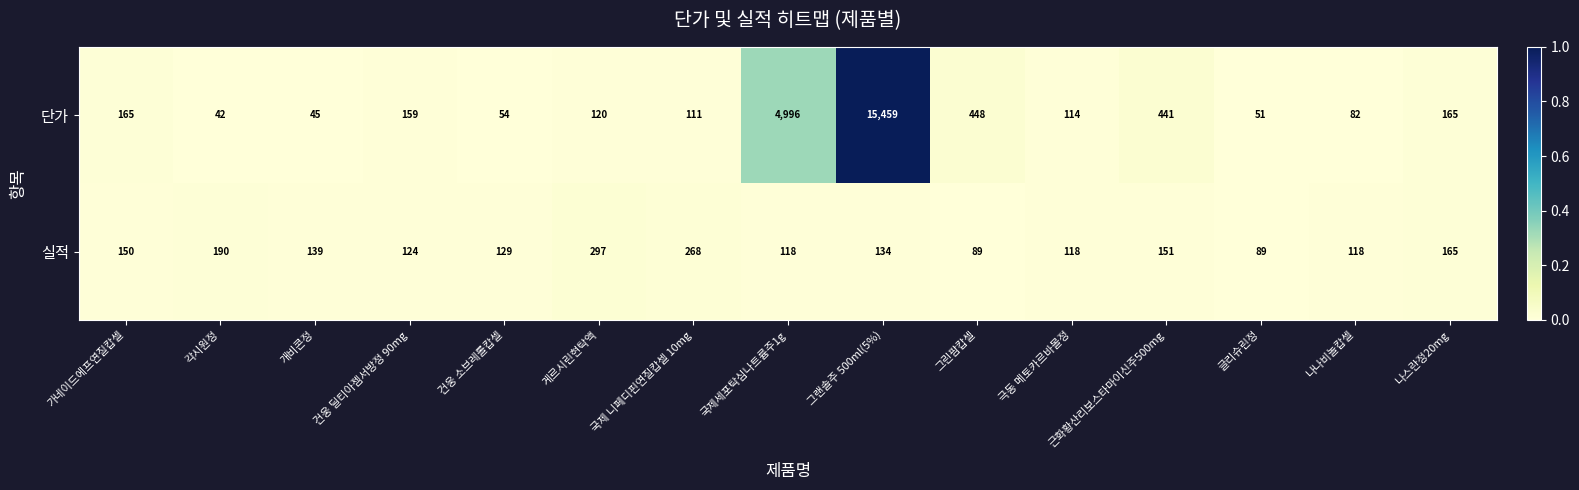

What is the minimum value for 실적?

89